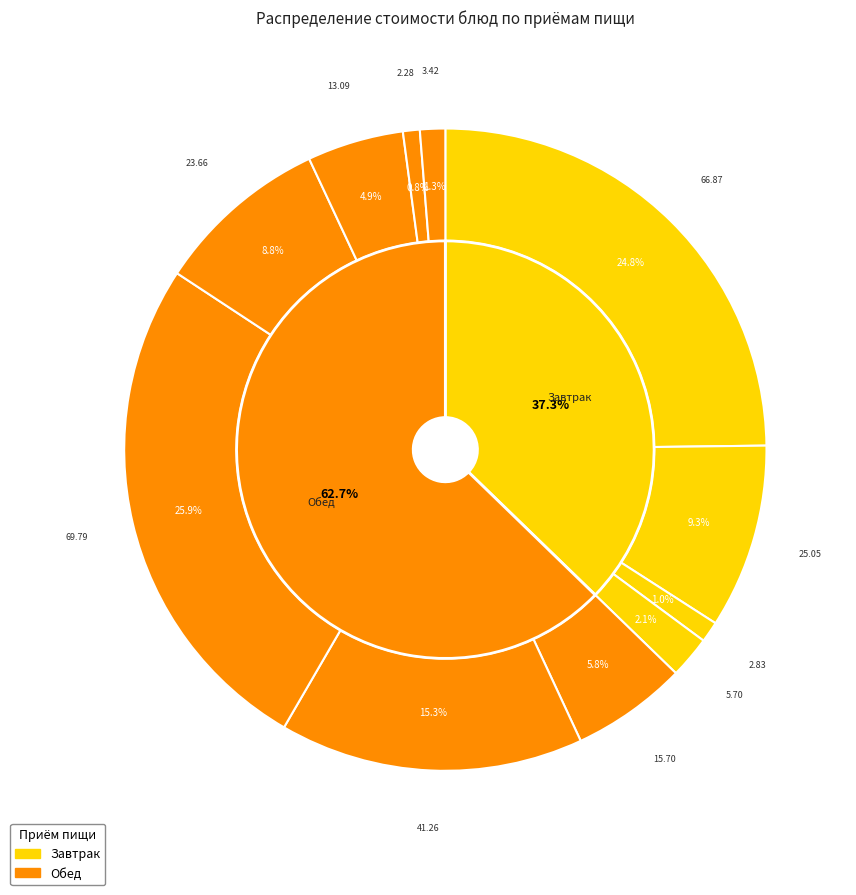

Is it true that Хлеб пшеничный (обед) is 1% of the pie?

True